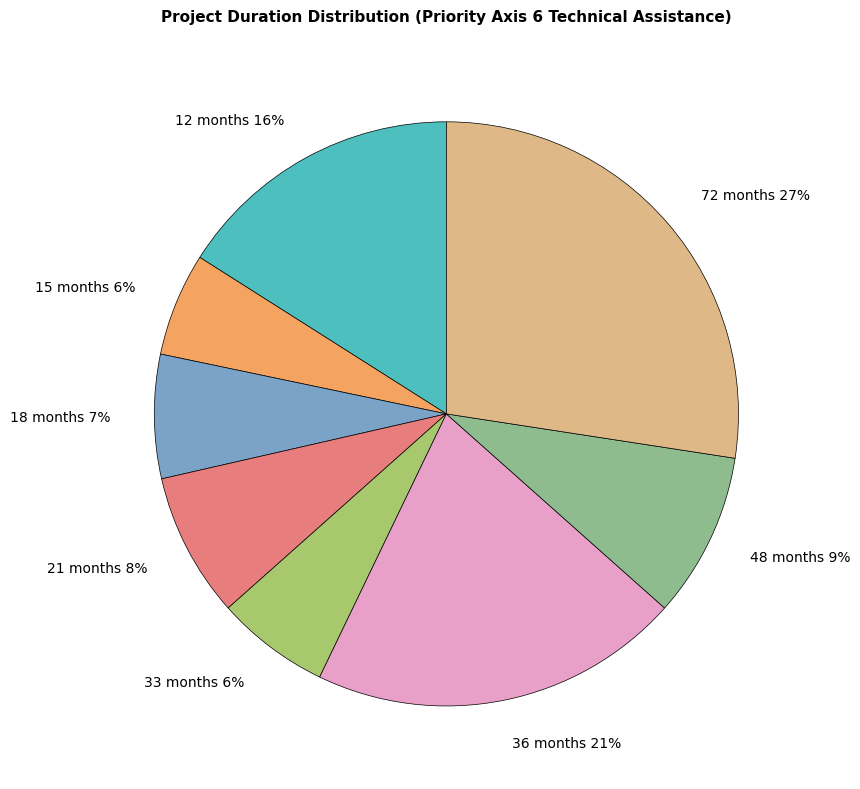

The 48 months 9% slice represents 9% of the pie. True or false?

True